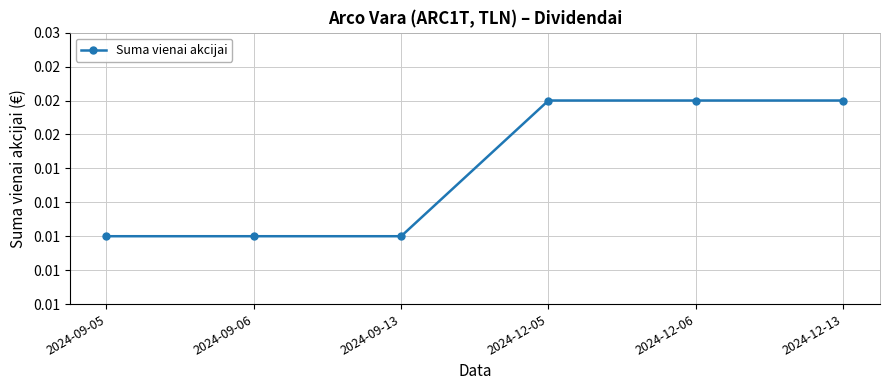

The chart shows a value of 0.0 at 2024-09-06. True or false?

False